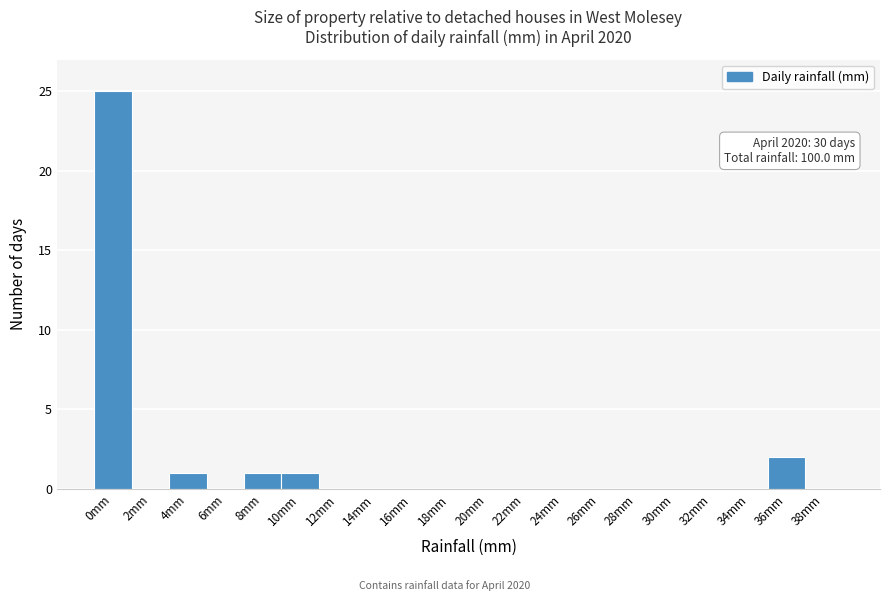

Reading left to right, extract all data points from this chart.

0mm=25	2mm=0	4mm=1	6mm=0	8mm=1	10mm=1	12mm=0	14mm=0	16mm=0	18mm=0	20mm=0	22mm=0	24mm=0	26mm=0	28mm=0	30mm=0	32mm=0	34mm=0	36mm=2	38mm=0